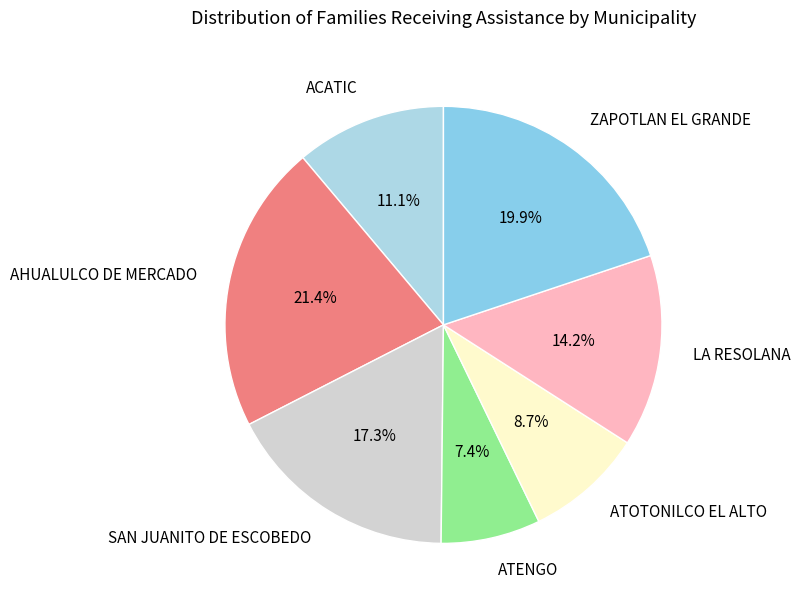

Is AHUALULCO DE MERCADO the majority of the pie?

No